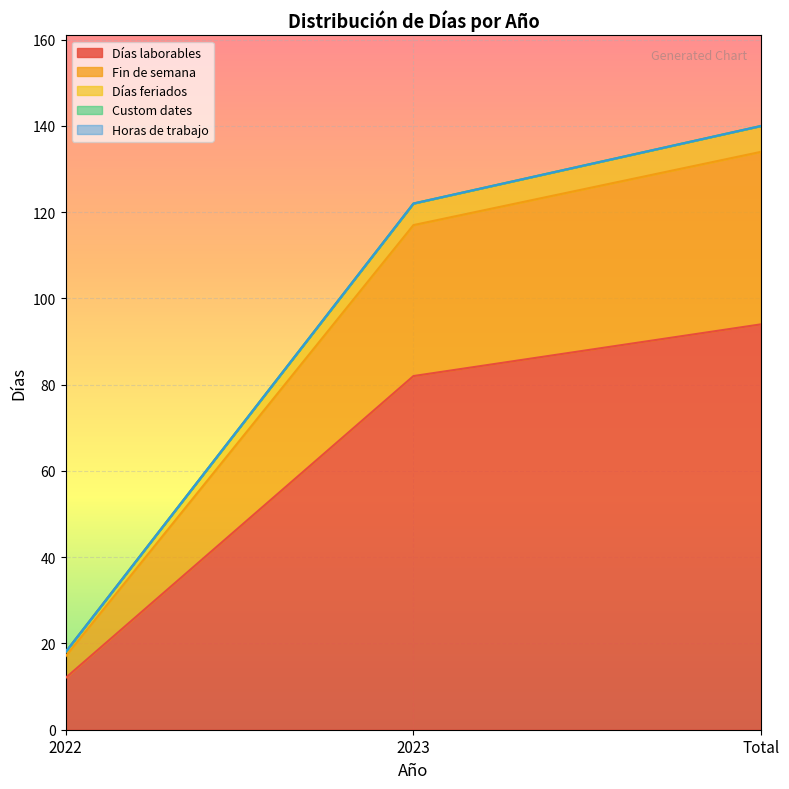

The Días laborables series shows 94 at Total. True or false?

True